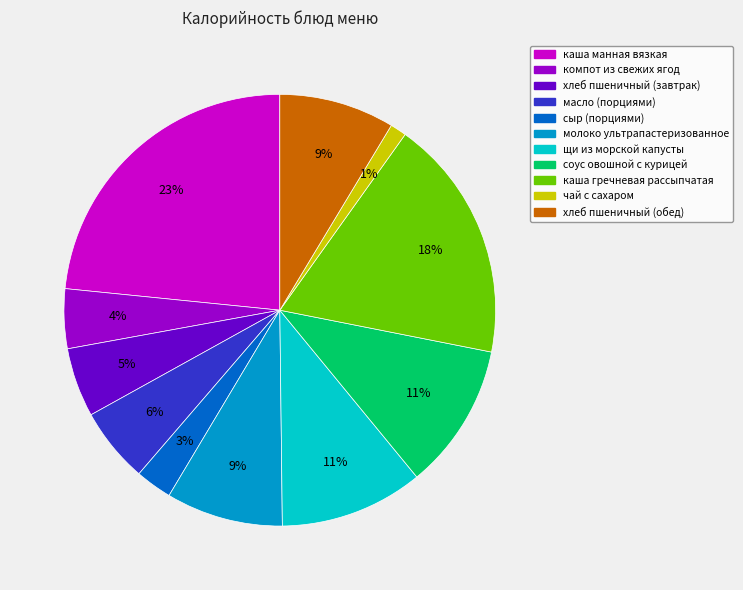

Does хлеб пшеничный (завтрак) account for over 50% of the chart?

No